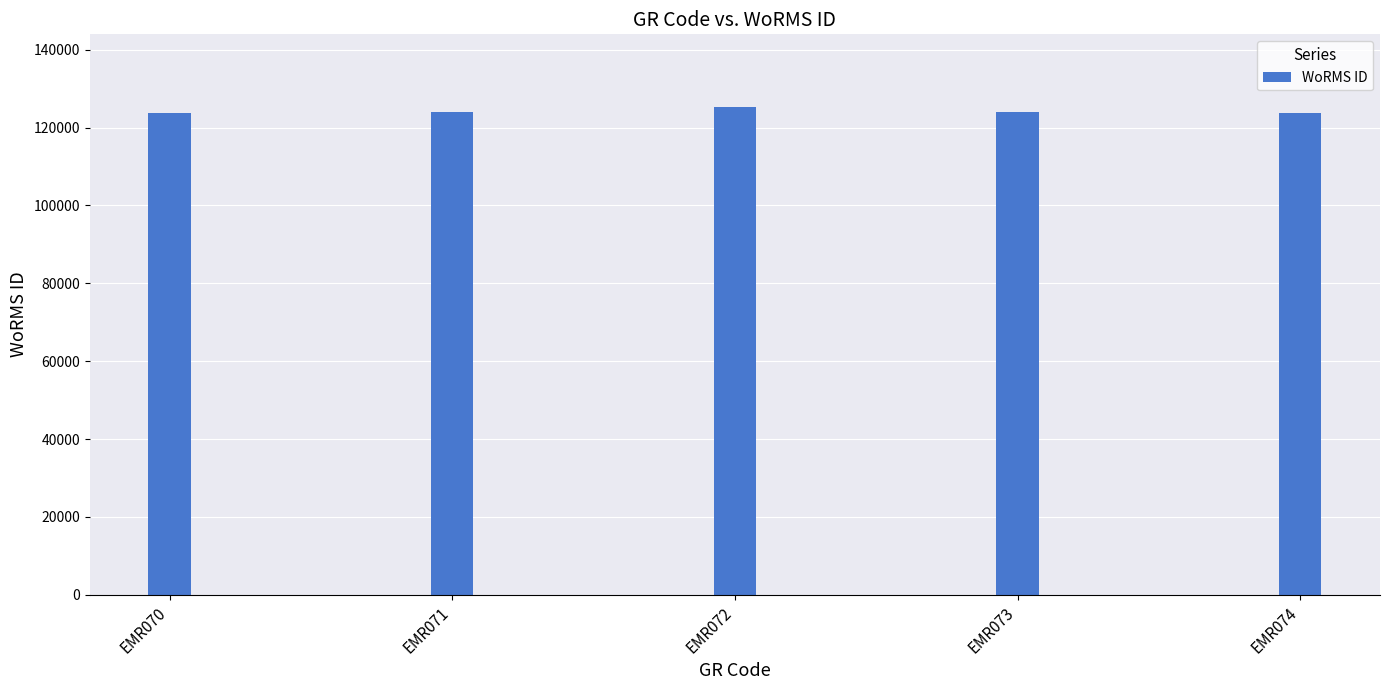

What is the sum of all values?

620527